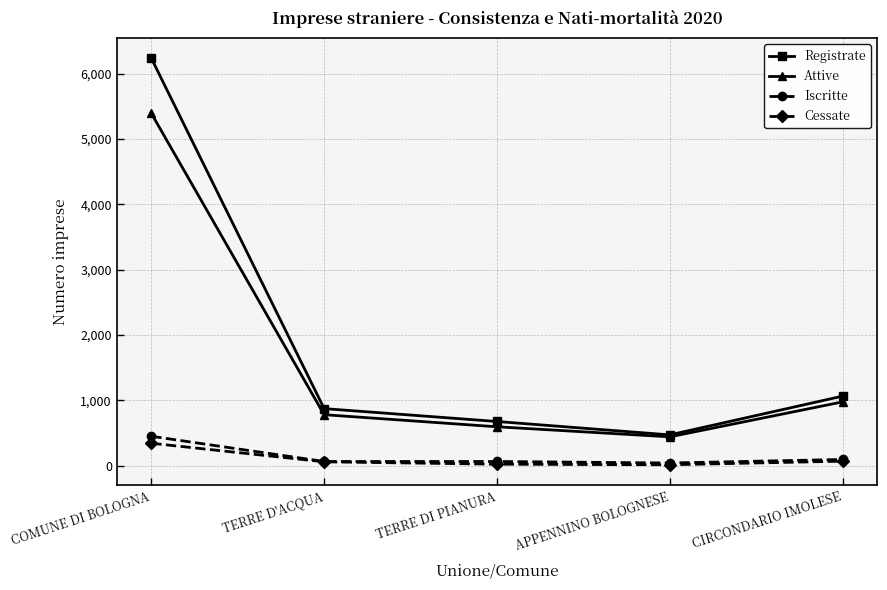

True or false: Registrate and Cessate cross at least once.

False